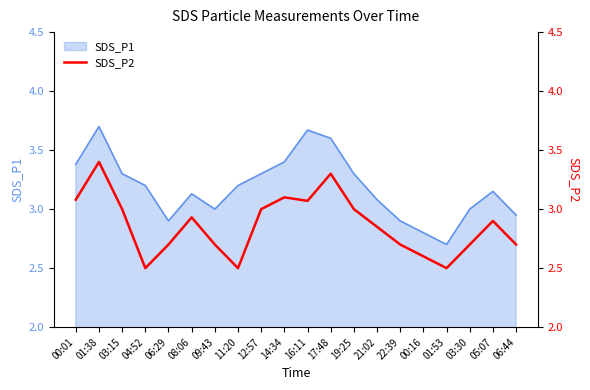

True or false: the data shows 2.9 at 05:07.

True